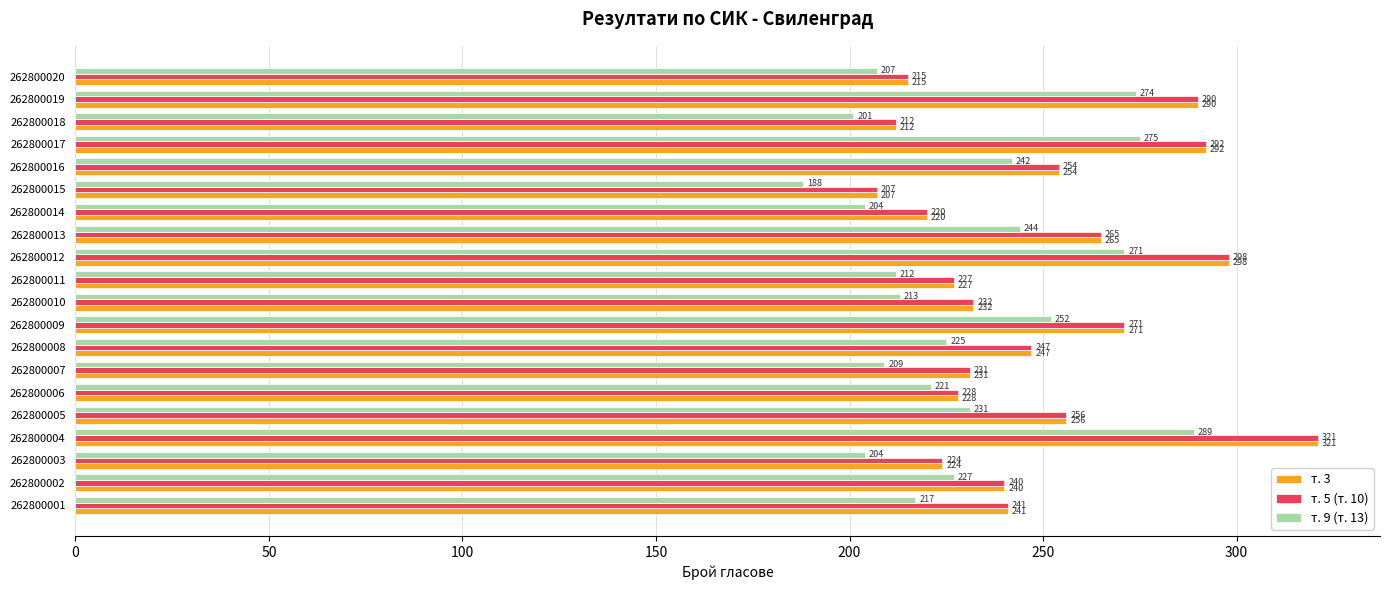

What is the difference between the second highest and second lowest values in the т. 5 (т. 10) series?

86